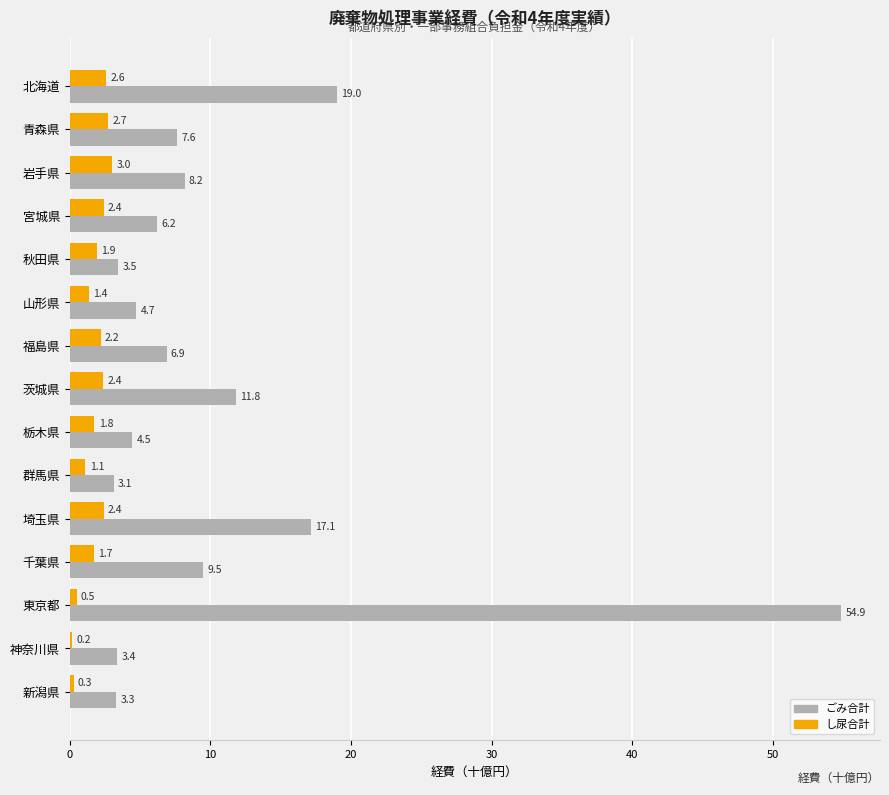

At which category is the sum across all series the highest?

東京都